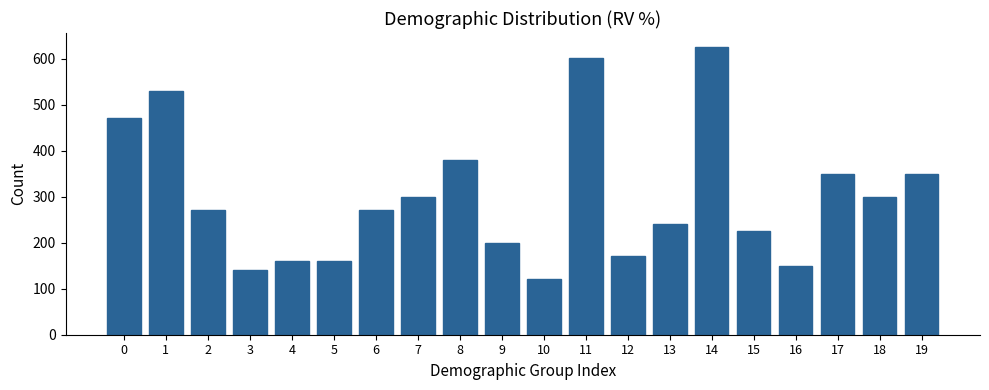

Reading left to right, what are all the values shown in this chart?

470.9	531.1	270.5	140.3	160.3	160.3	270.5	300.6	380.8	200.4	120.2	601.2	170.3	240.5	625.2	226.5	150.3	350.7	300.6	350.7